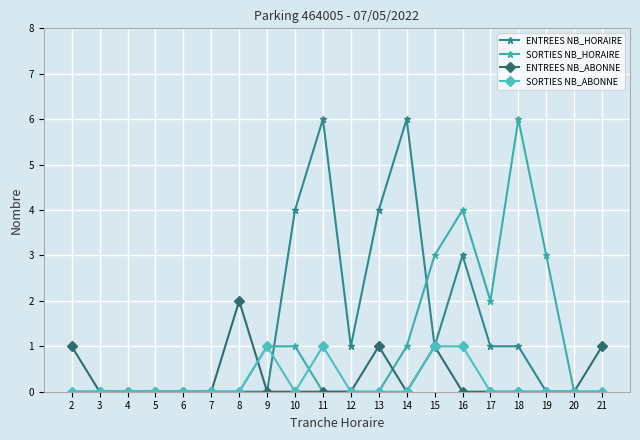

Is the value of SORTIES NB_ABONNE at 3 greater than the value of ENTREES NB_HORAIRE at 10?

No